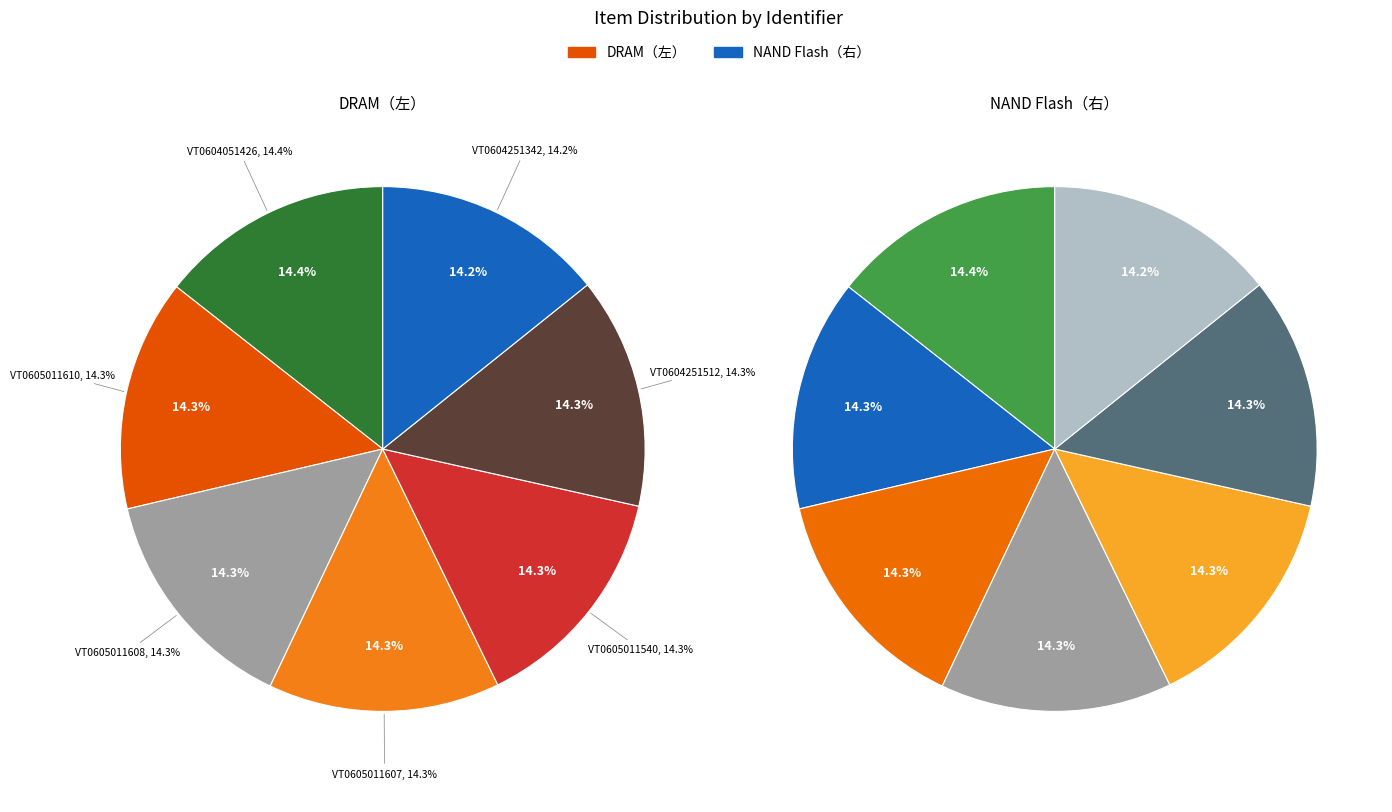

At VT0605011607, list the series in order from largest to smallest.

DRAM（左）, NAND Flash（右）